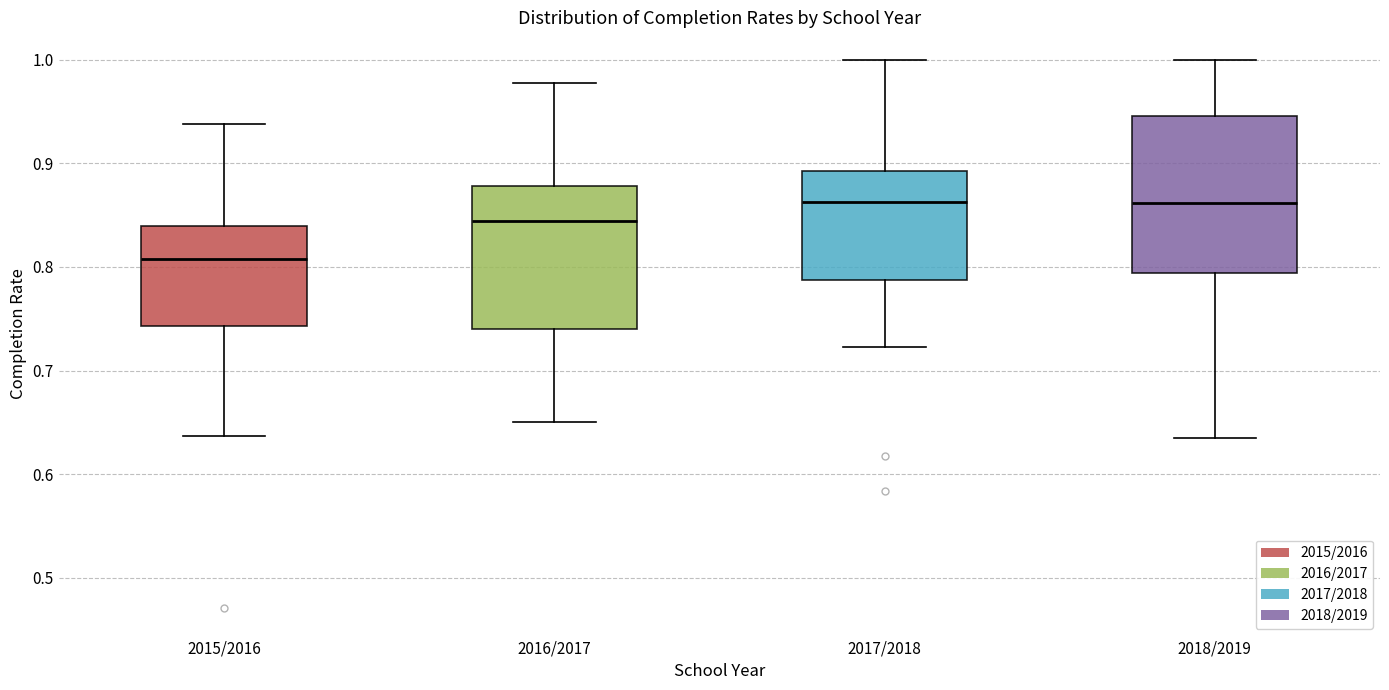

Reading left to right, transcribe this box plot: for each box, give where its median line is, the range the box spans, and where its two whiskers end, as read against the y-axis. The values are not printed on the chart, so give them approximately, as read against the axis.

2015/2016: median 0.81, box 0.74 to 0.84, whiskers 0.64 to 0.94
2016/2017: median 0.84, box 0.74 to 0.88, whiskers 0.65 to 0.98
2017/2018: median 0.86, box 0.79 to 0.89, whiskers 0.72 to 1.00
2018/2019: median 0.86, box 0.79 to 0.95, whiskers 0.63 to 1.00